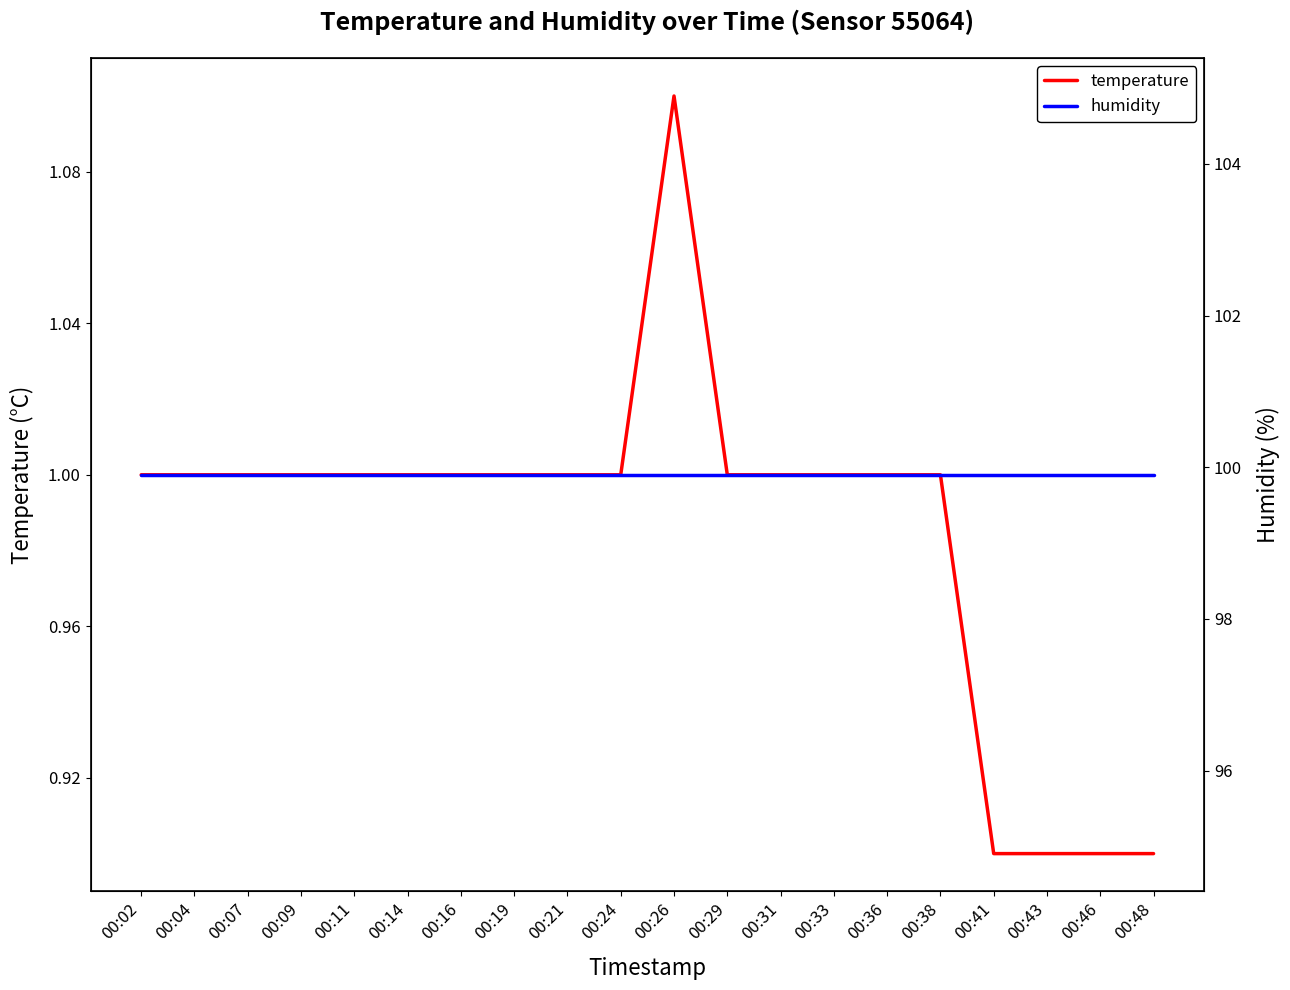

Rank the categories by humidity value from highest to lowest.

00:02, 00:04, 00:07, 00:09, 00:11, 00:14, 00:16, 00:19, 00:21, 00:24, 00:26, 00:29, 00:31, 00:33, 00:36, 00:38, 00:41, 00:43, 00:46, 00:48